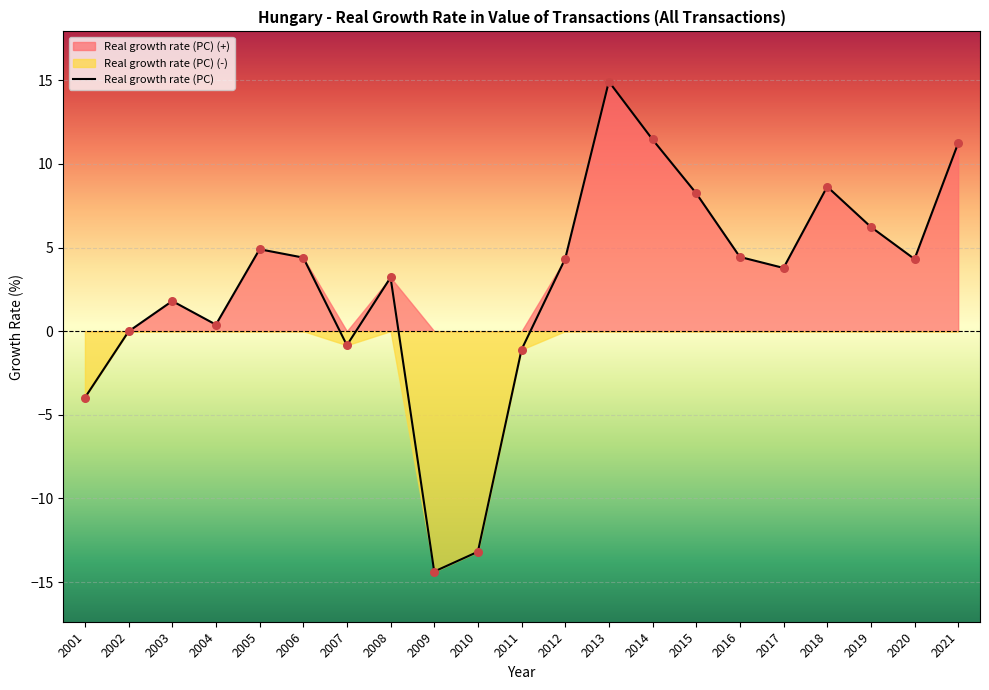

Between 2010 and 2007, which is larger?

2007